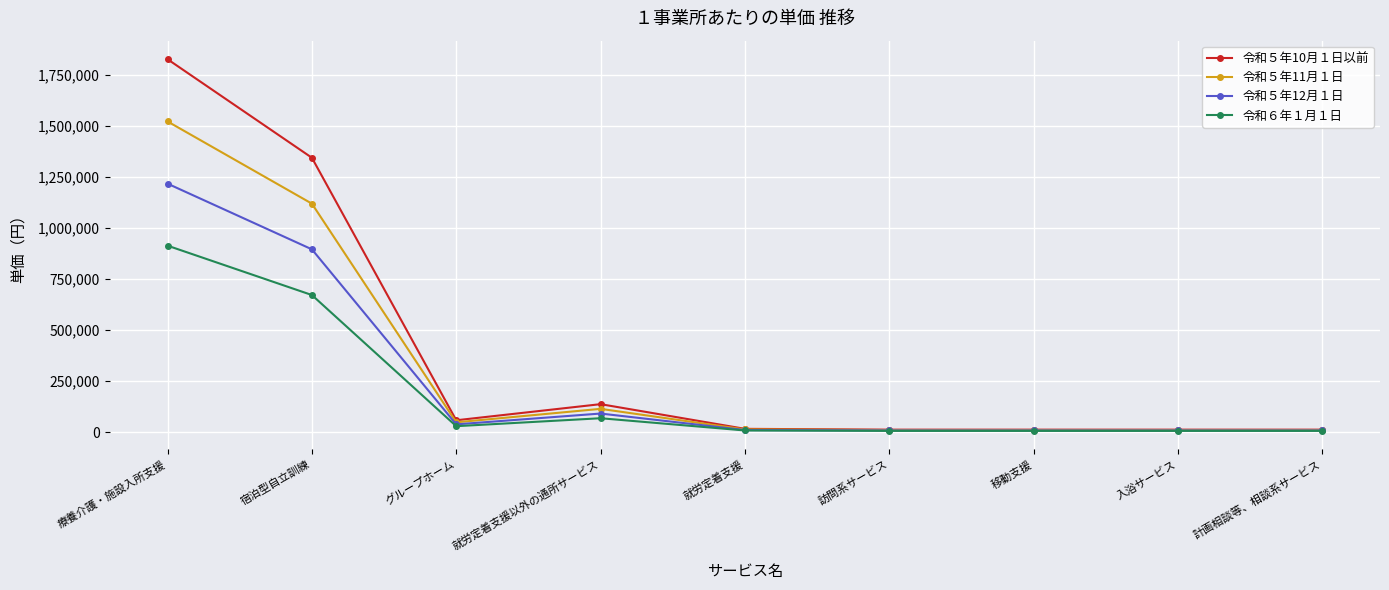

What is the label of the 5th point from the left?

就労定着支援